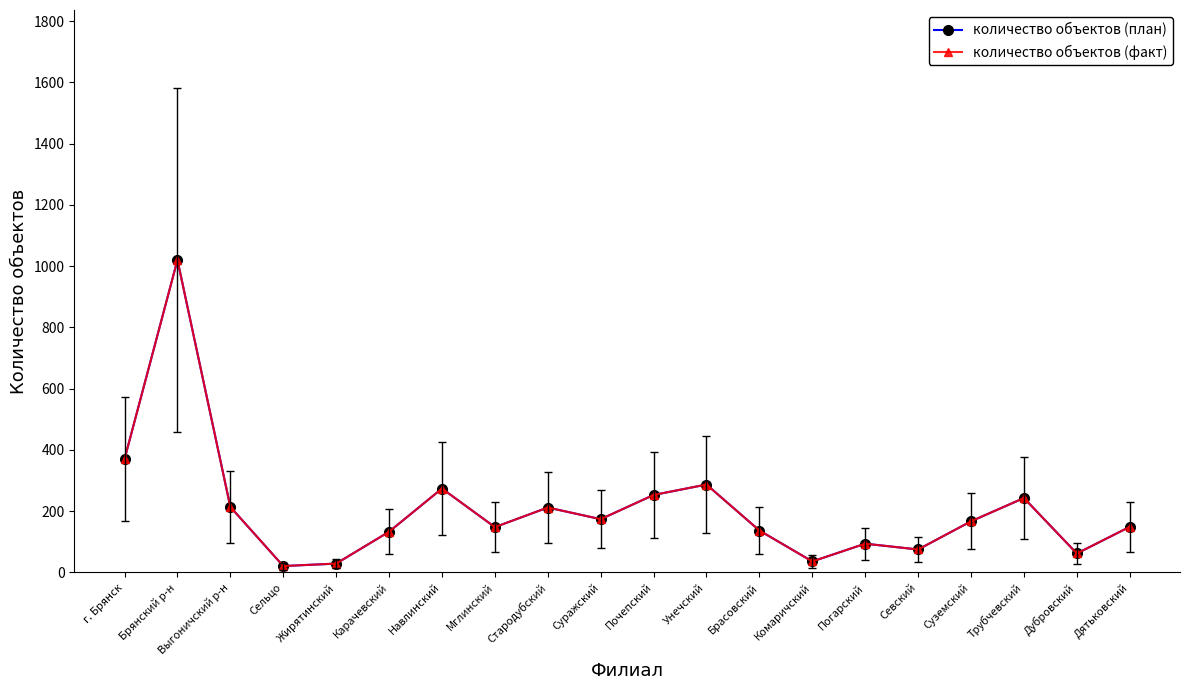

What is the difference between the maximum and minimum values in the количество объектов (факт) series?

999